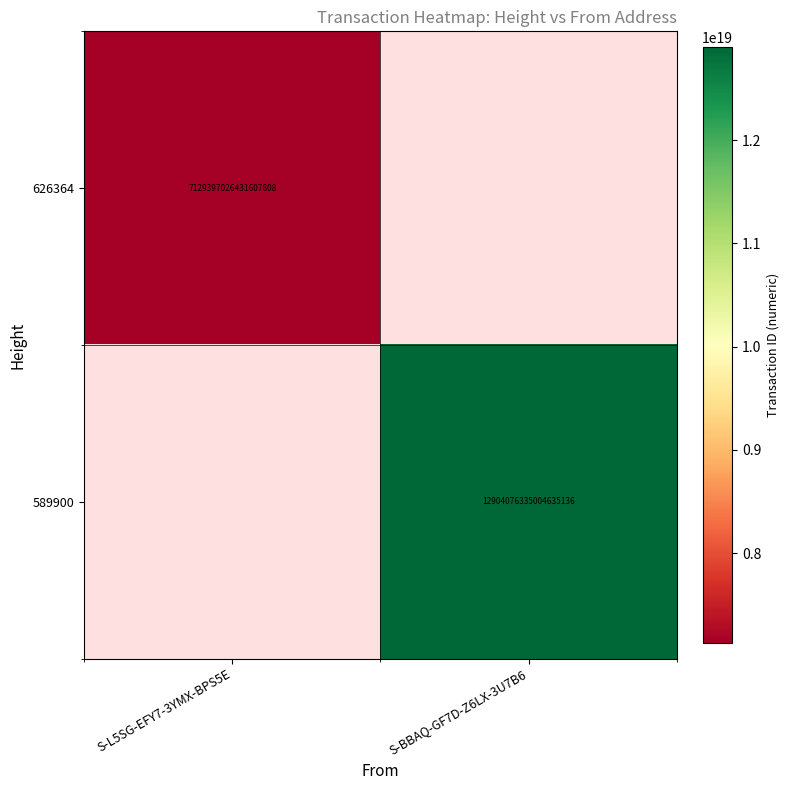

Is the value of 626364 at S-L5SG-EFY7-3YMX-BPS5E greater than the value of 589900 at S-BBAQ-GF7D-Z6LX-3U7B6?

No